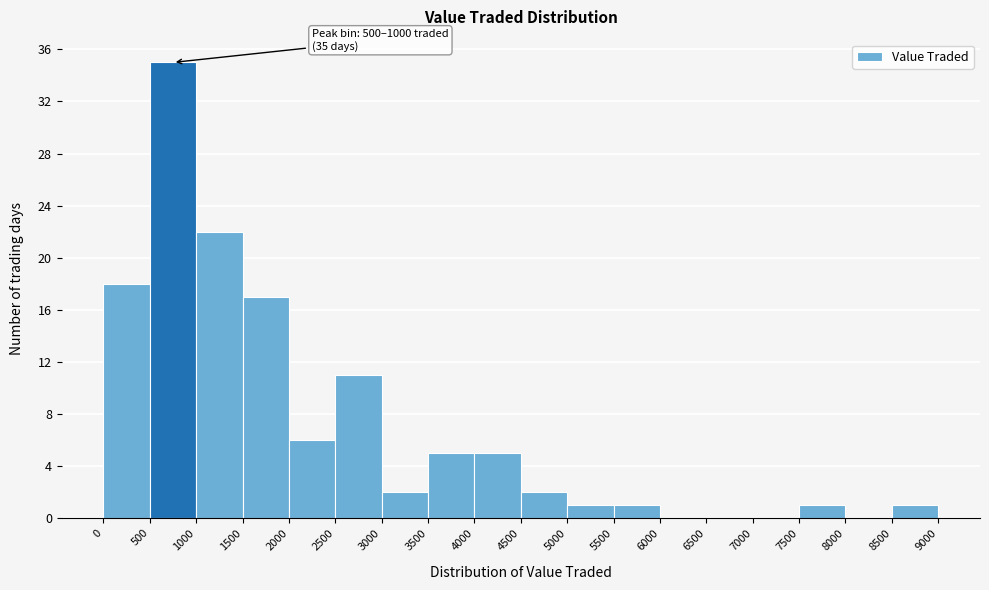

Which range on the x-axis has the tallest bar?

500 to 1000